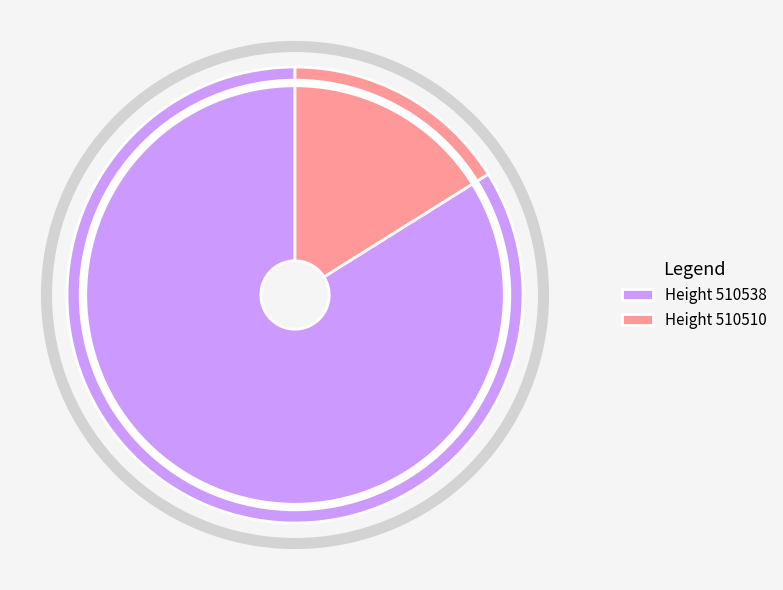

Do Height 510510 and Height 510538 together represent more than half of the pie?

Yes